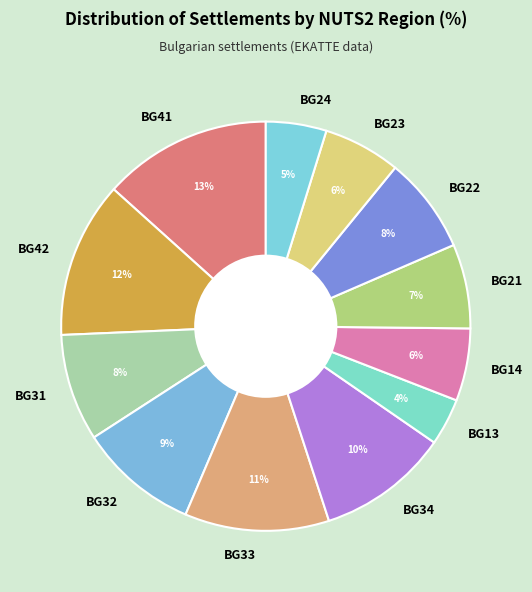

What is the ratio of the value at BG41 to the value at BG42?

1.1